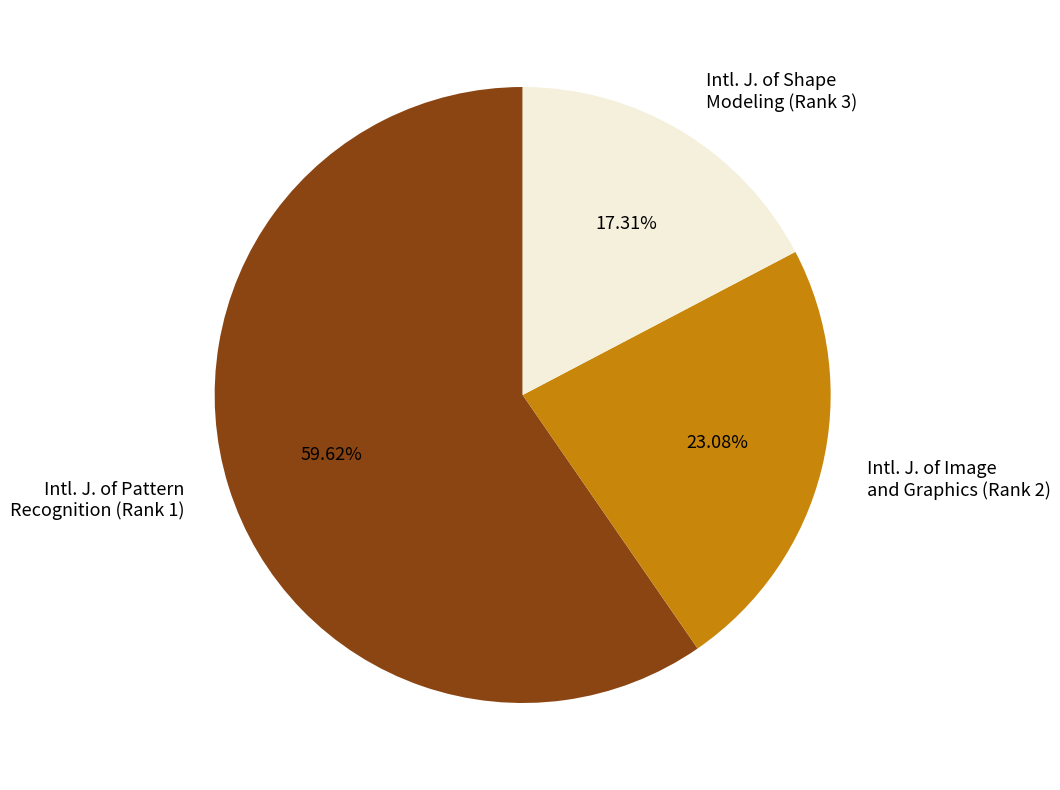

What is the largest slice in the pie chart?

Intl. J. of Pattern Recognition (Rank 1)